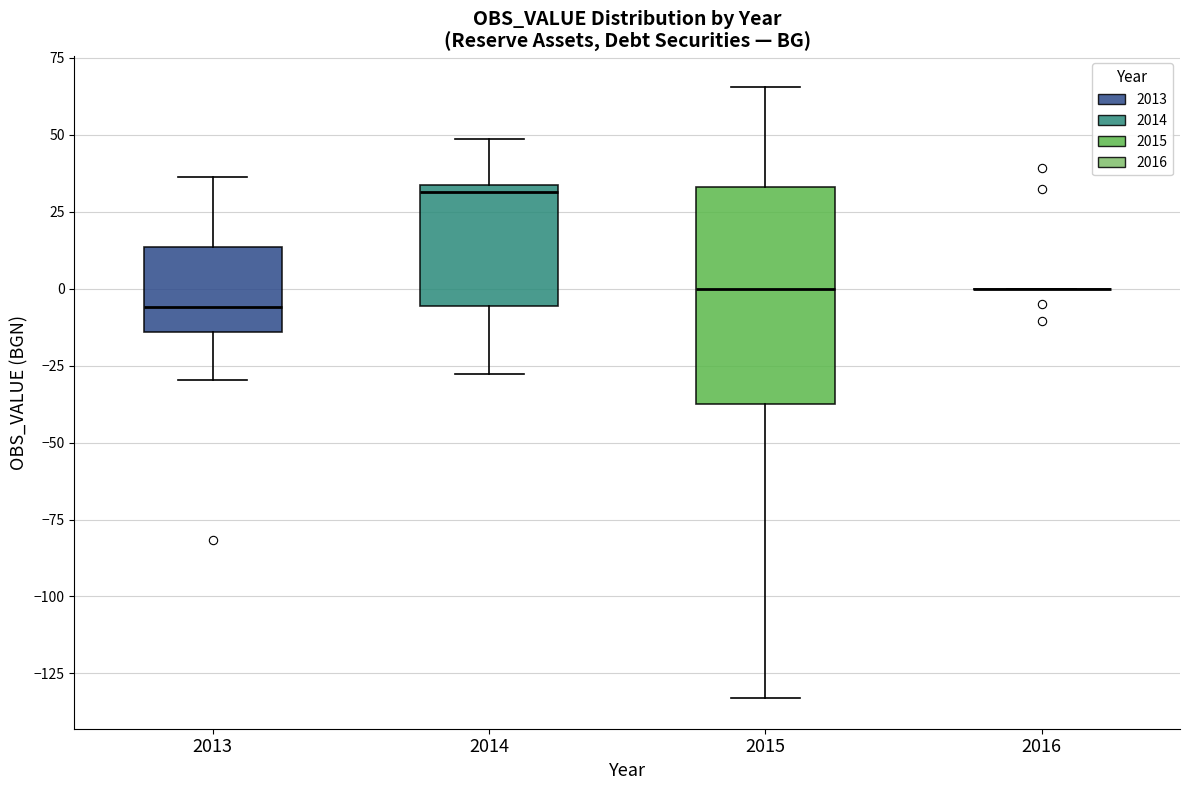

Which box is the tallest, from its lower edge to its upper edge?

2015